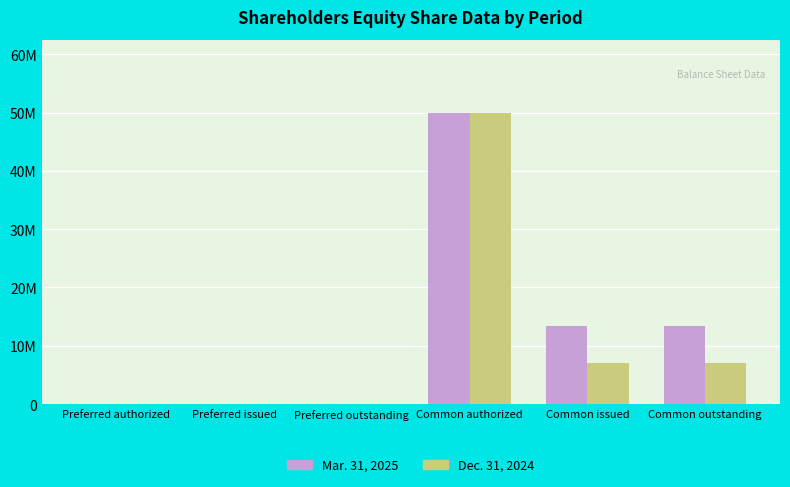

Which label corresponds to the smallest value in the chart?

Preferred issued